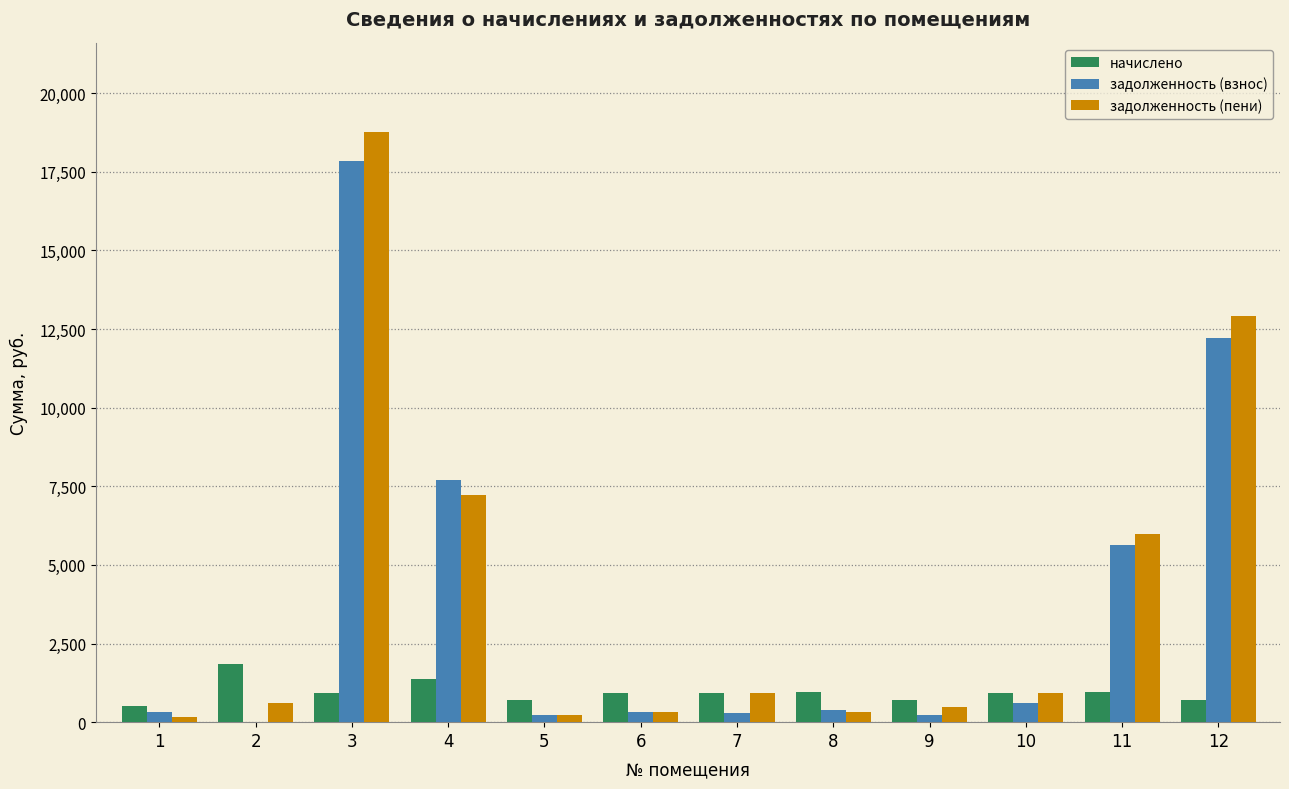

The value of задолженность (взнос) at 3 is 17833.7. True or false?

True